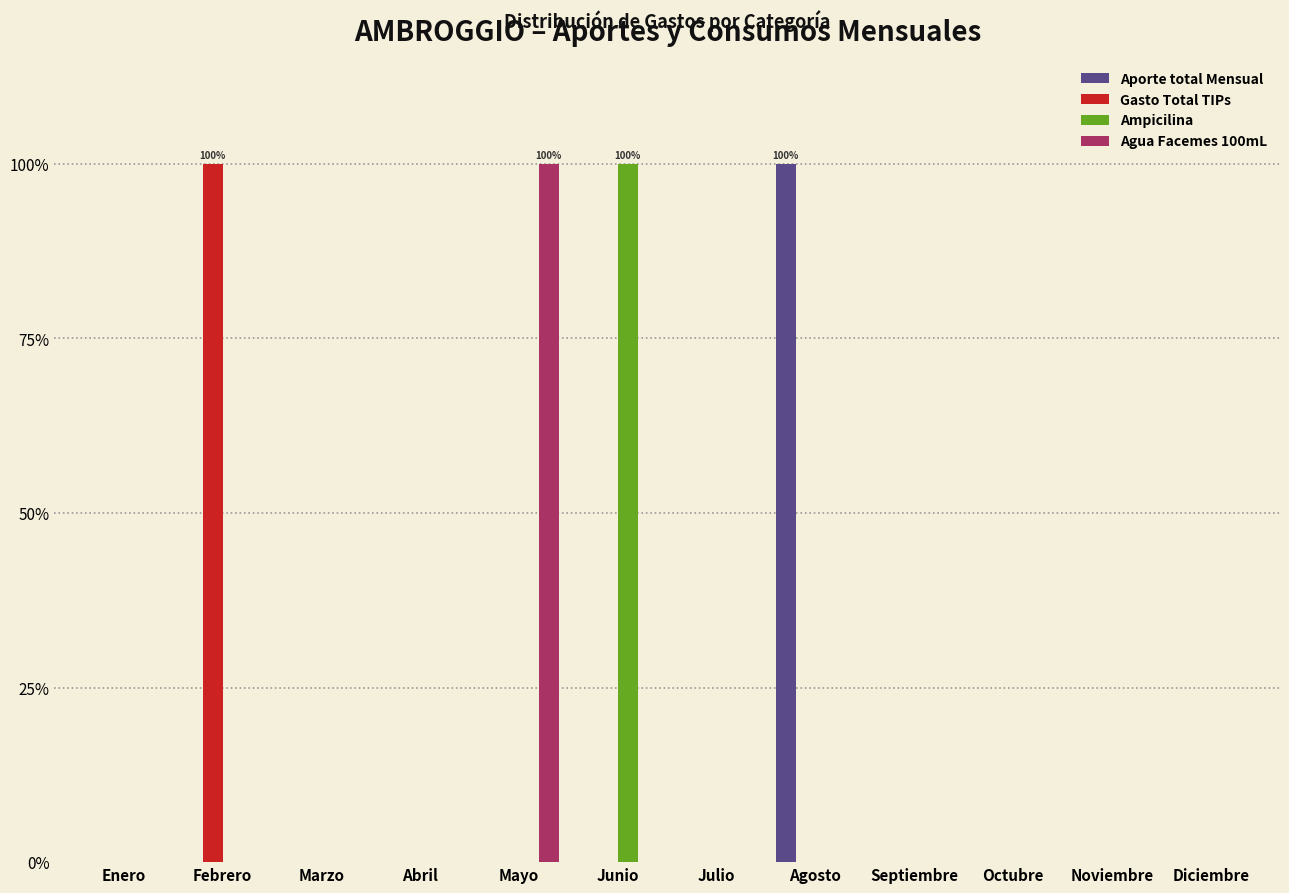

Which series changed the most between Marzo and Mayo?

Agua Facemes 100mL